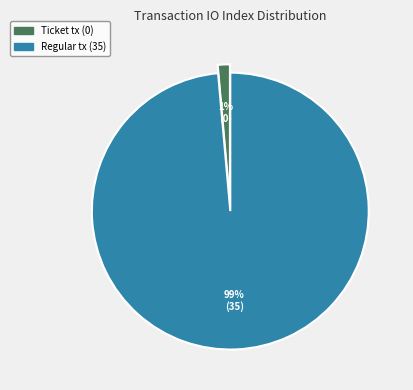

To the nearest percent, what percentage of the pie is Regular tx?

99%